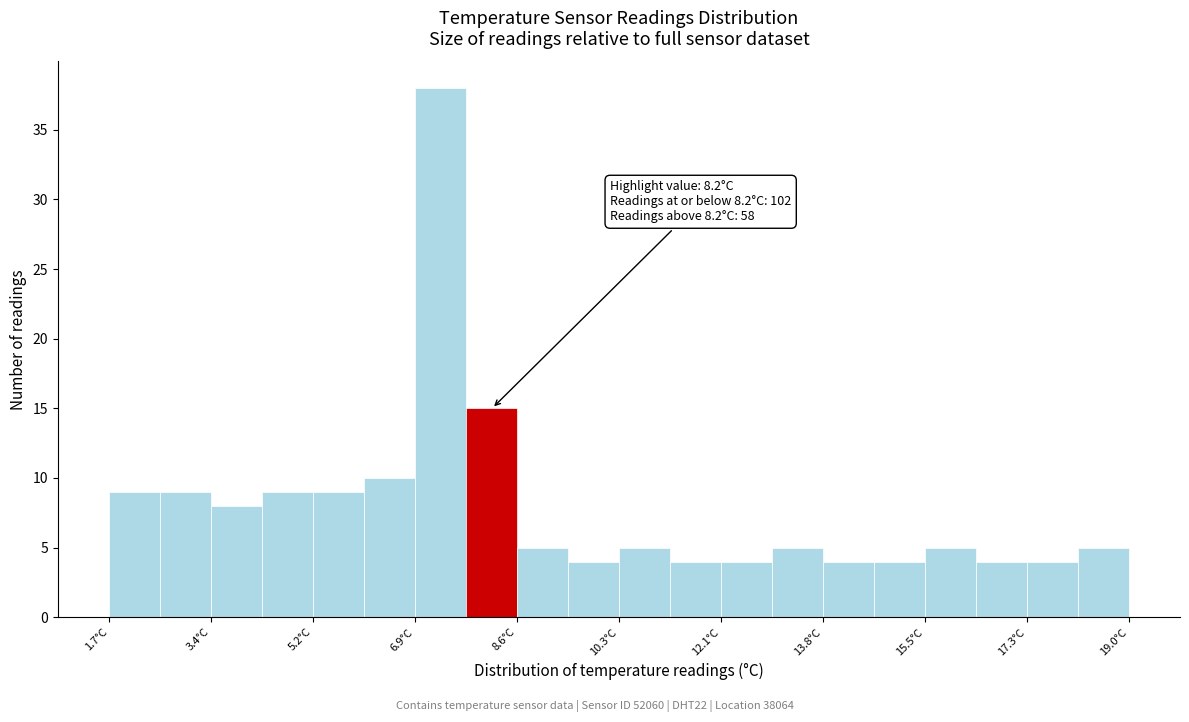

Which range on the x-axis has the tallest bar?

6.8 to 7.8